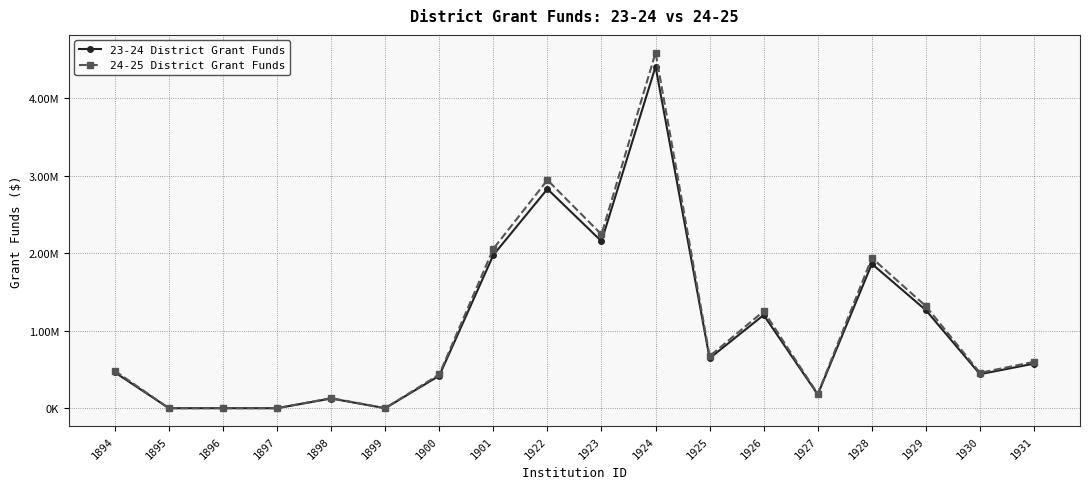

The 24-25 District Grant Funds series shows 650520.7 at 1900. True or false?

False